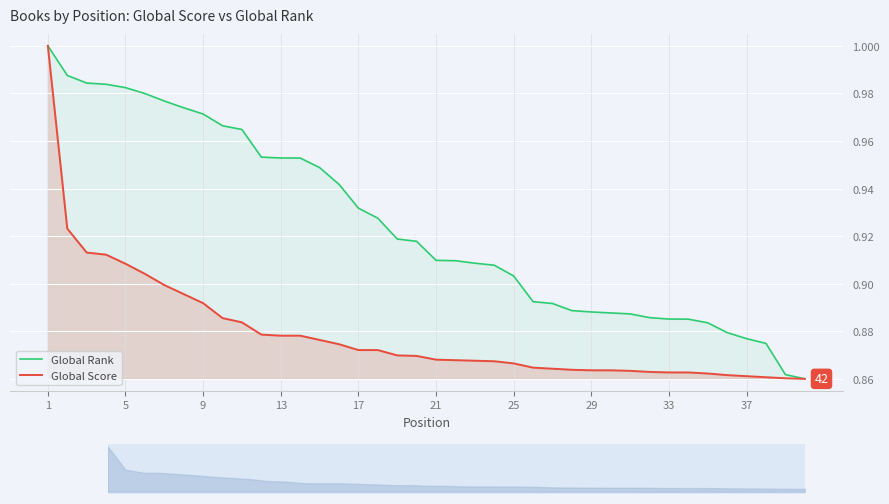

True or false: Global Rank has more than 2 interior local peaks.

False